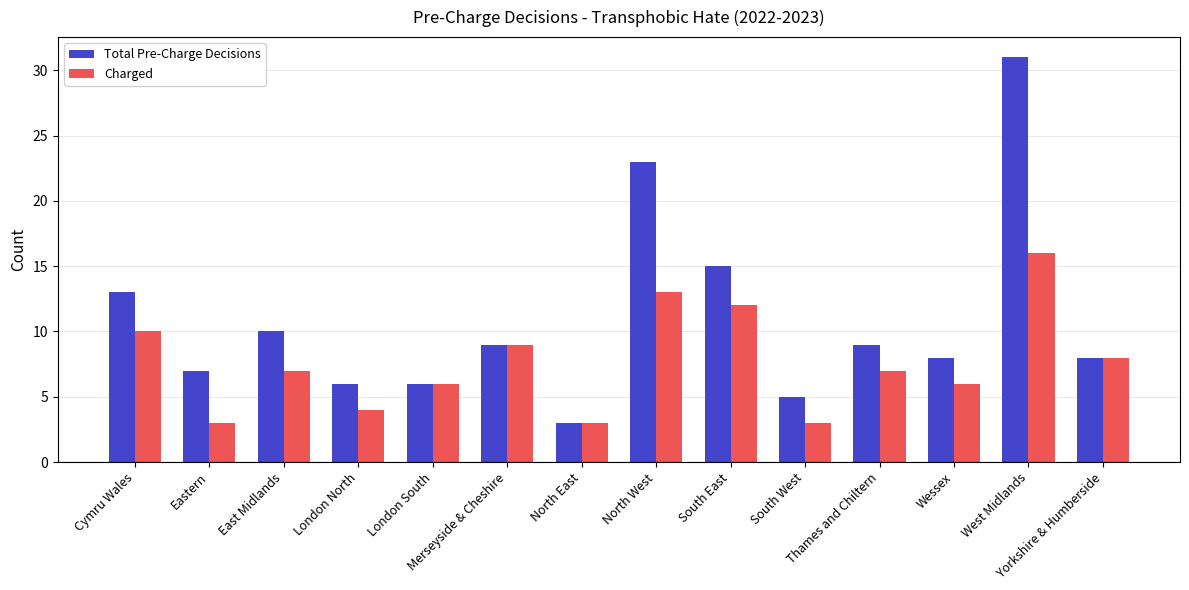

Count the number of data series in this chart.

2